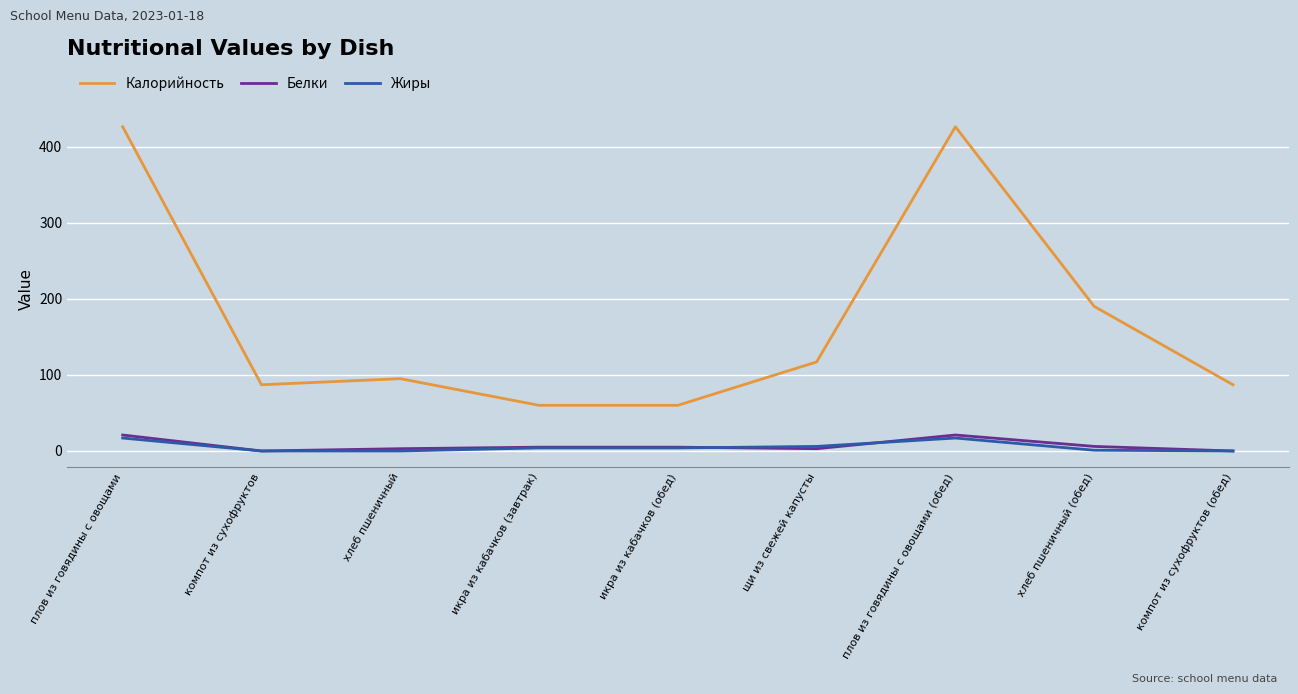

Is the value of Жиры at плов из говядины с овощами (обед) greater than the value of Калорийность at компот из сухофруктов?

No